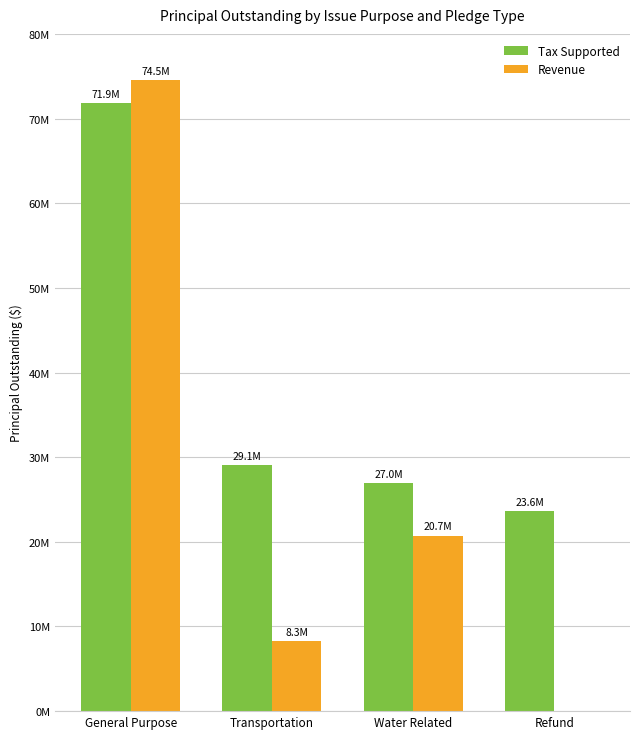

List the series in order of their peak value, lowest first.

Tax Supported, Revenue